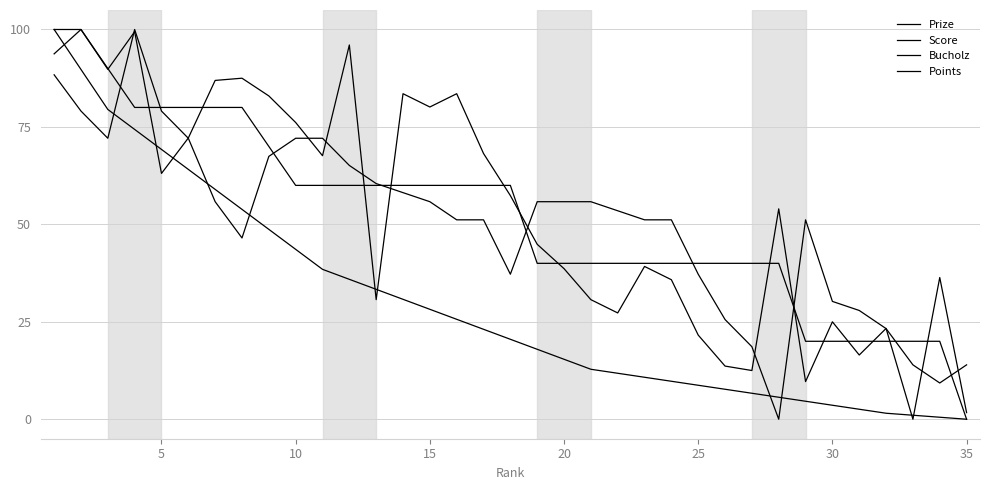

Is this an area chart (filled region under the line)?

No